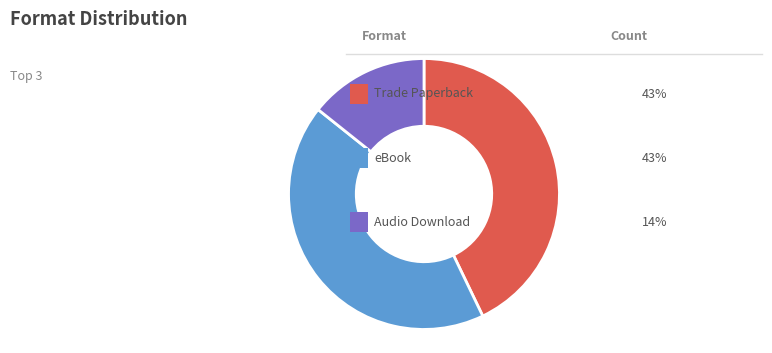

Is there any slice that represents more than half of the pie?

No